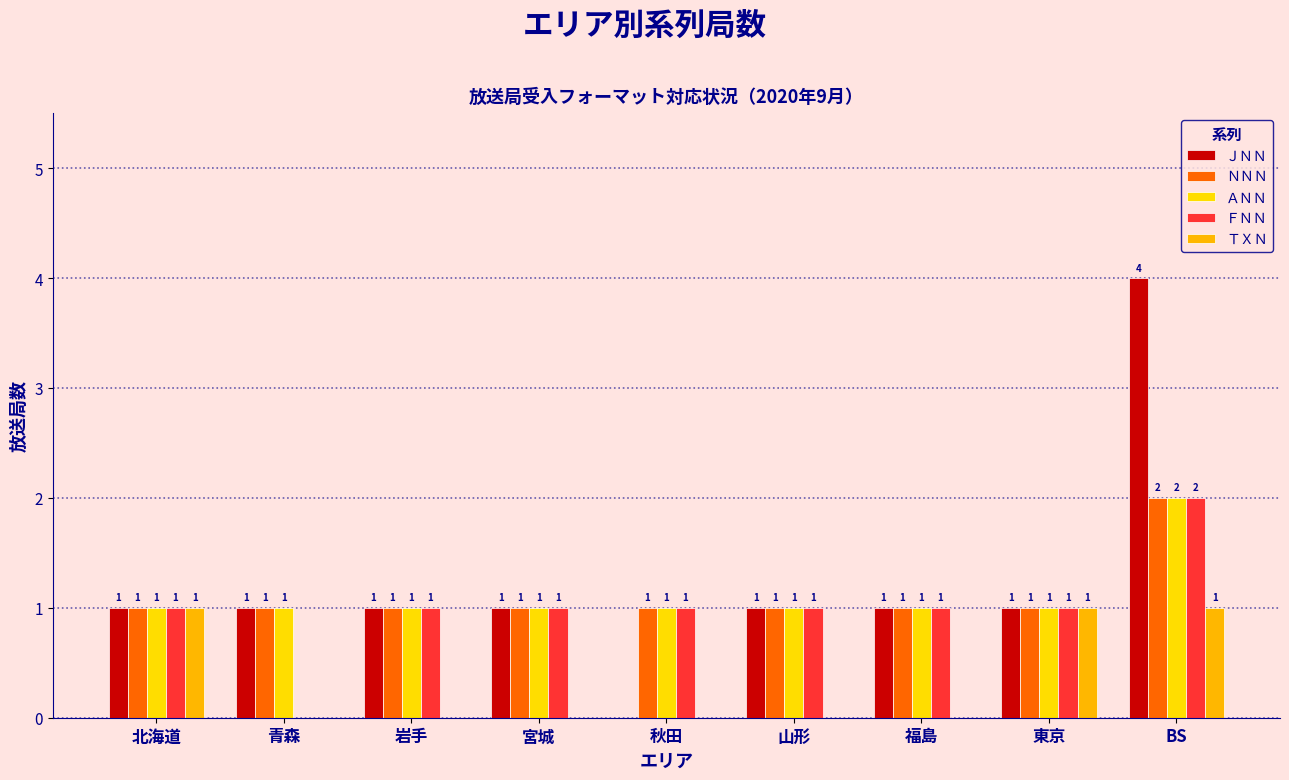

Reading left to right, list all the values displayed in this chart.

ＪＮＮ: 北海道=1	青森=1	岩手=1	宮城=1	秋田=0	山形=1	福島=1	東京=1	BS=4
ＮＮＮ: 北海道=1	青森=1	岩手=1	宮城=1	秋田=1	山形=1	福島=1	東京=1	BS=2
ＡＮＮ: 北海道=1	青森=1	岩手=1	宮城=1	秋田=1	山形=1	福島=1	東京=1	BS=2
ＦＮＮ: 北海道=1	青森=0	岩手=1	宮城=1	秋田=1	山形=1	福島=1	東京=1	BS=2
ＴＸＮ: 北海道=1	青森=0	岩手=0	宮城=0	秋田=0	山形=0	福島=0	東京=1	BS=1